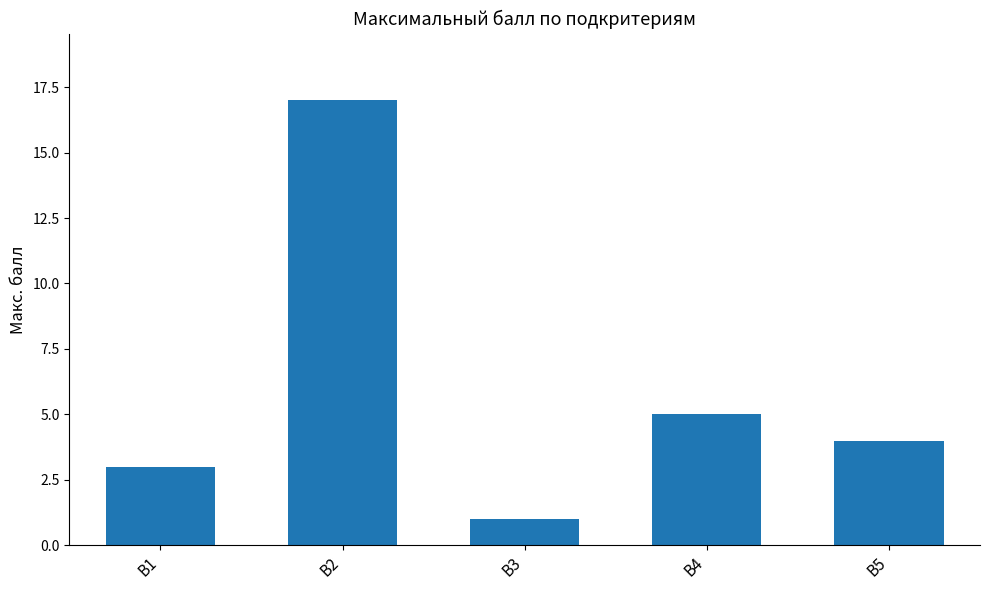

How many data points does each series have?

5